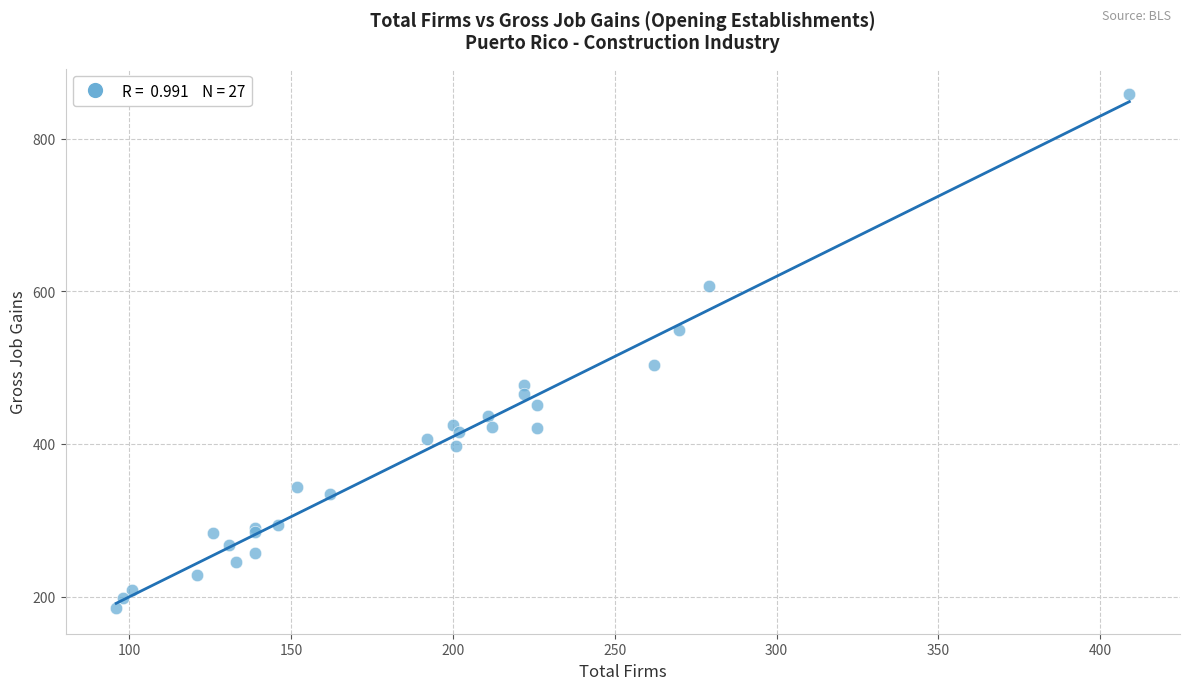

What Y value in the scatter plot is closest to 521?

503